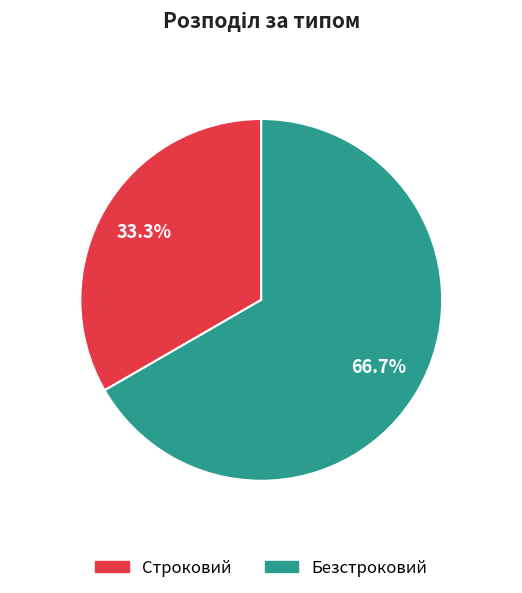

The Безстроковий slice represents 67% of the pie. True or false?

True